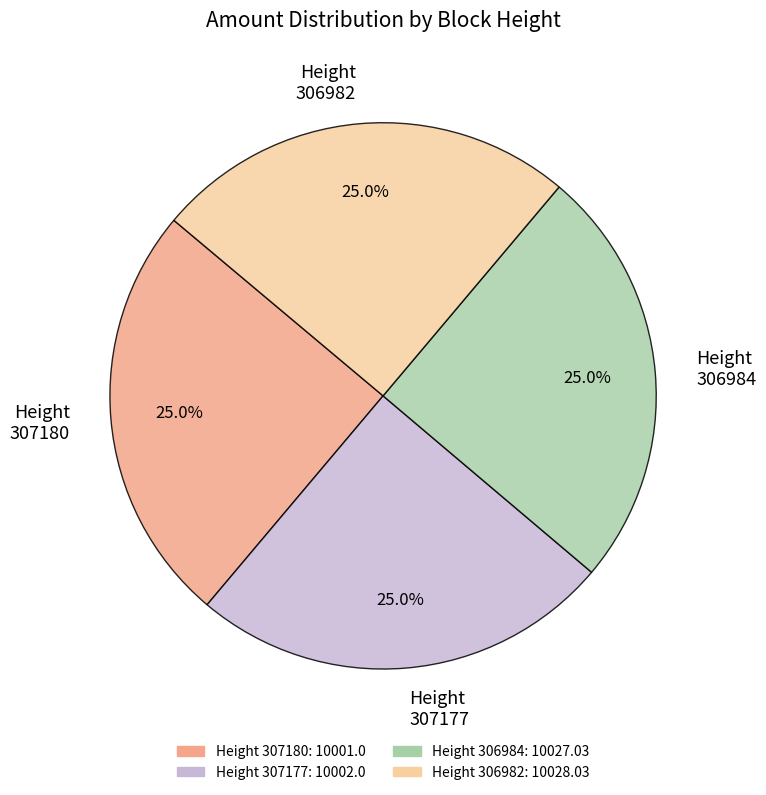

What is the ratio of the value at Height 306982 to the value at Height 307177?

1.0